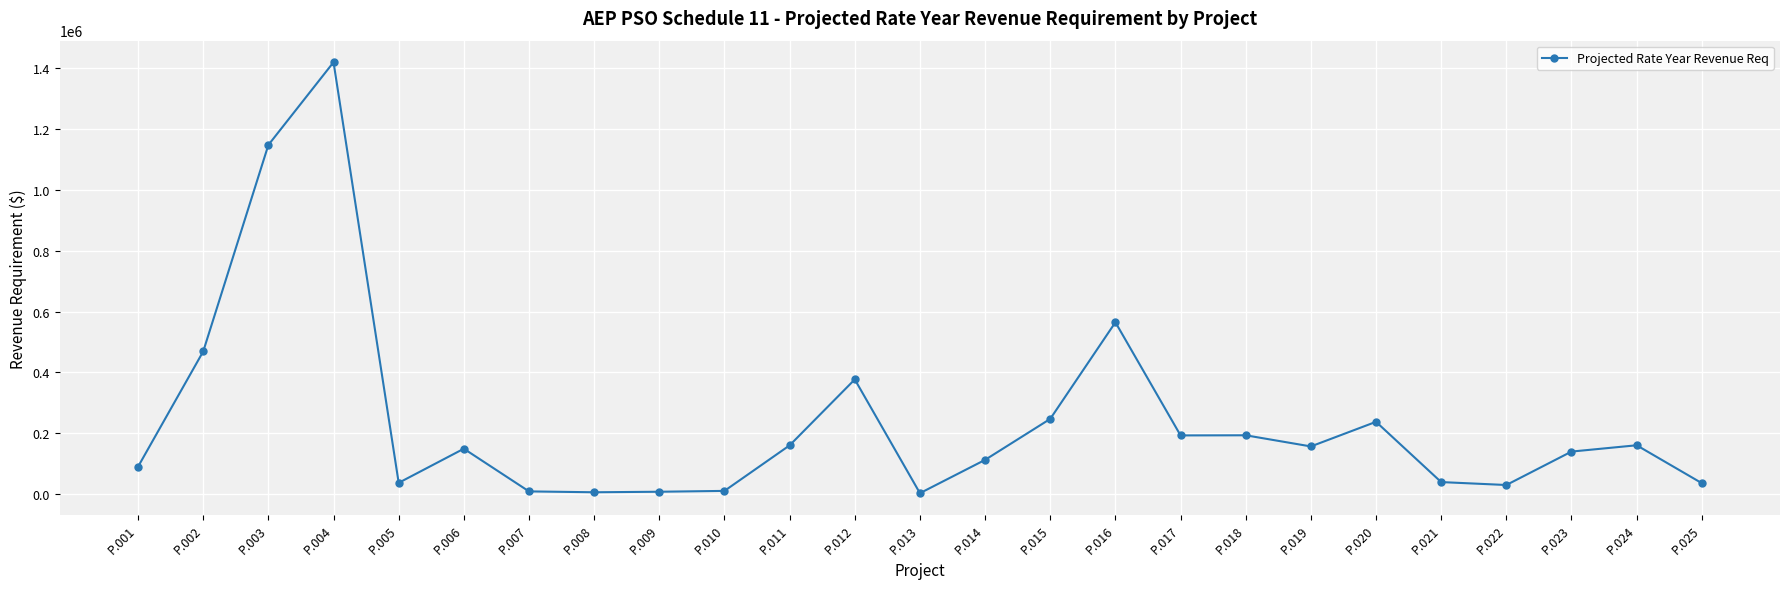

What is the value of the 6th point from the left?

148666.6